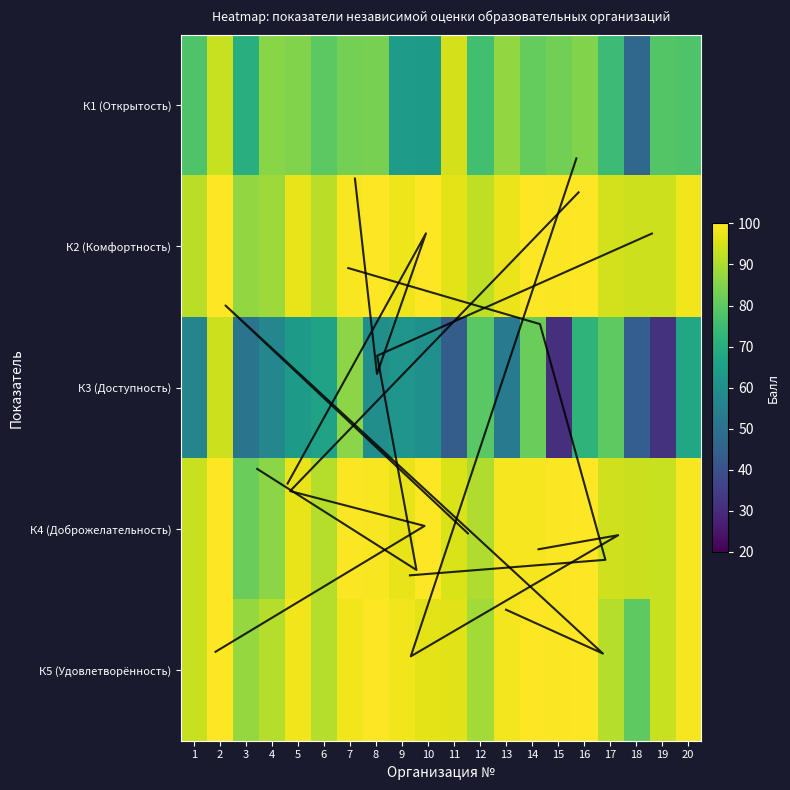

True or false: К1 (Открытость) has a value of 104.9 at 9.

False